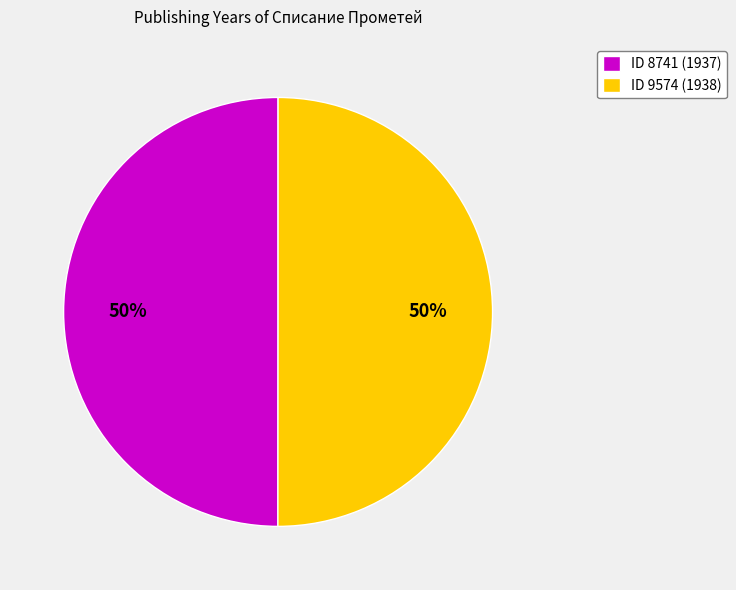

How many slices are in this pie chart?

2